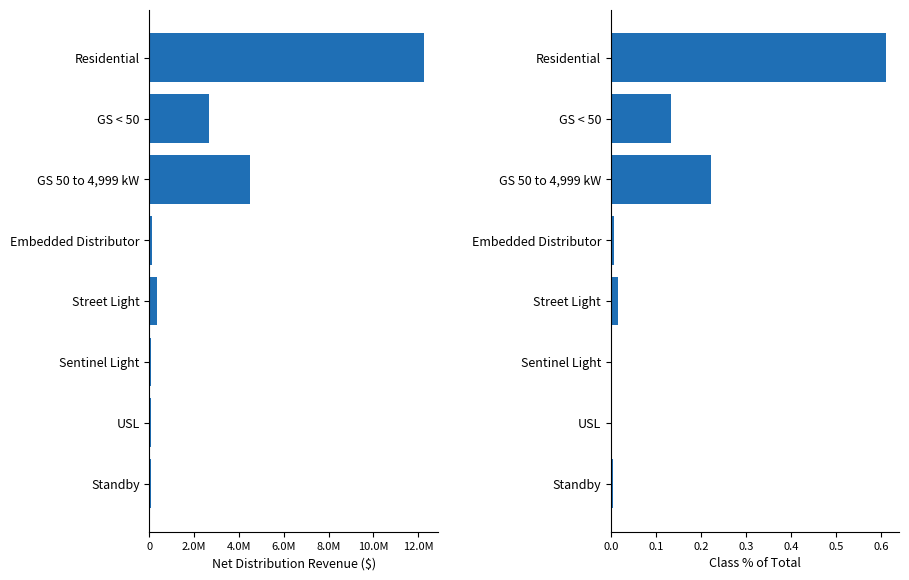

Which series has the largest total across all categories?

Net Distribution Revenue